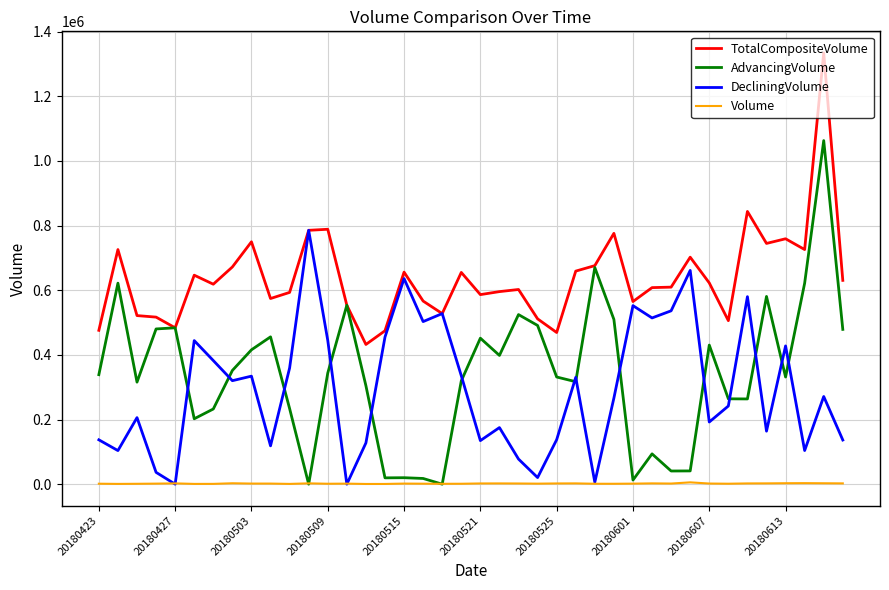

True or false: TotalCompositeVolume and Volume intersect in this chart.

False